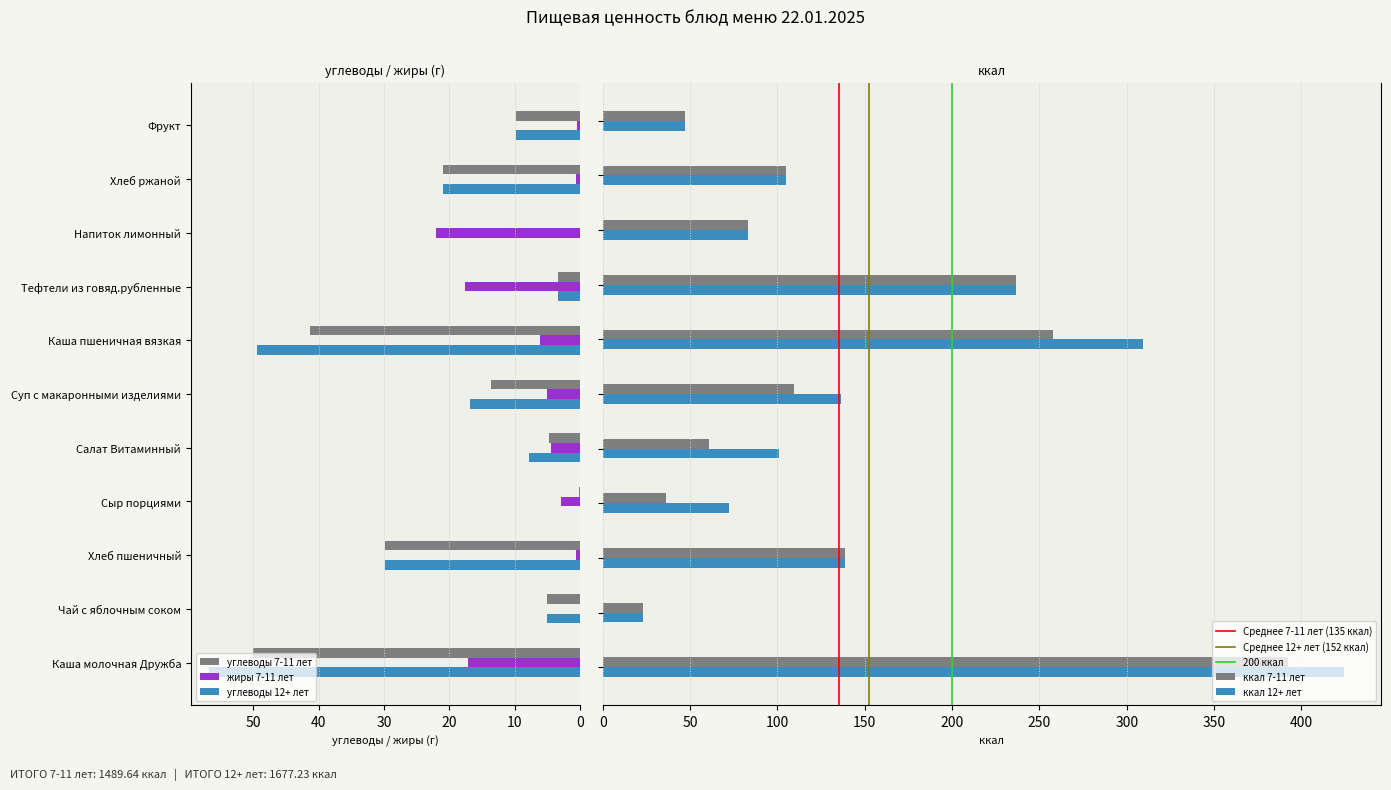

Where is углеводы 12+ лет nearest to the value 28?

Хлеб пшеничный